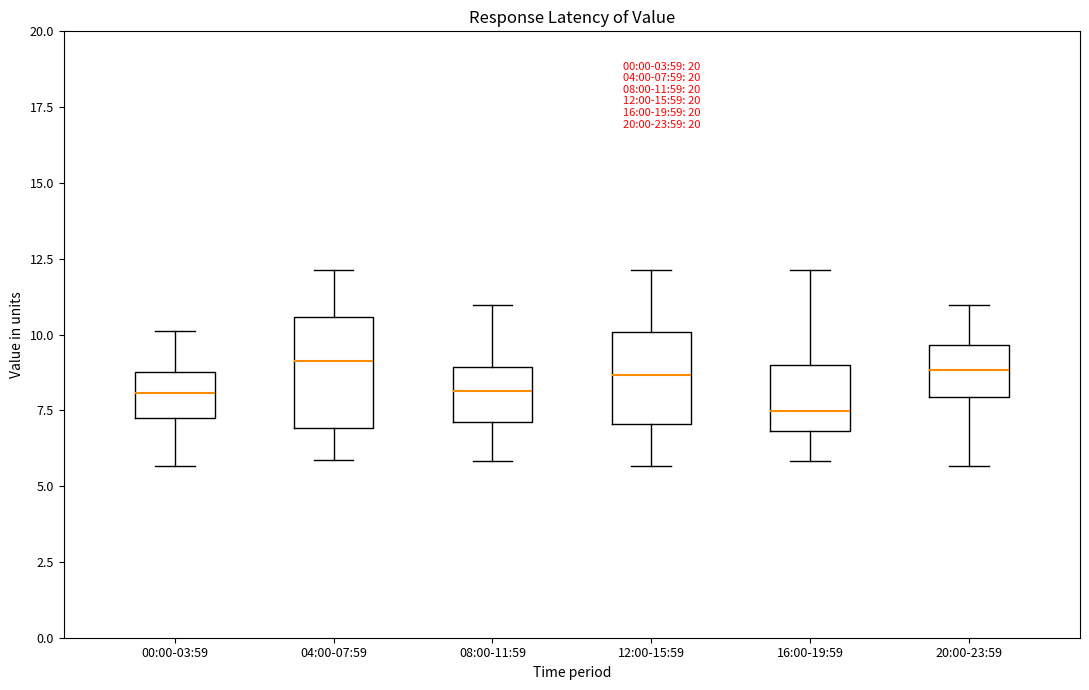

Which box is the tallest, from its lower edge to its upper edge?

04:00-07:59